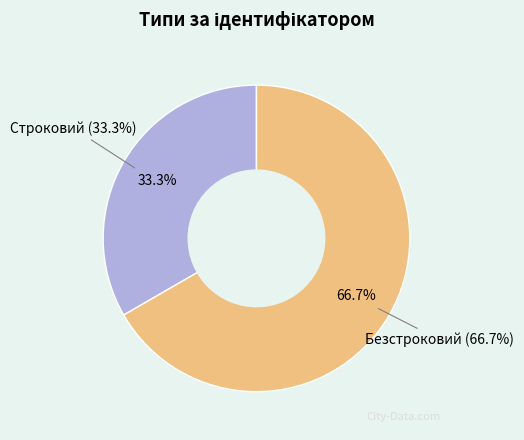

How many slices are in this pie chart?

2